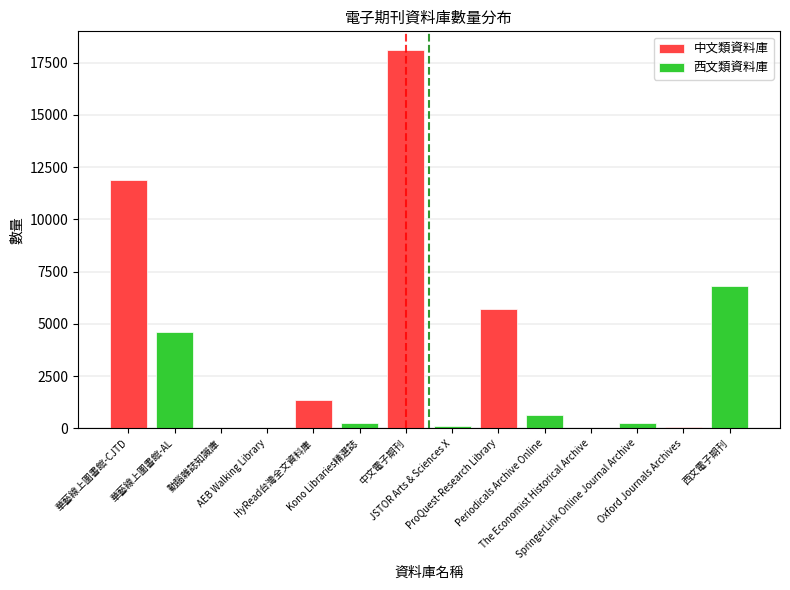

At which label does the data first exceed 635?

華藝線上圖書館-CJTD